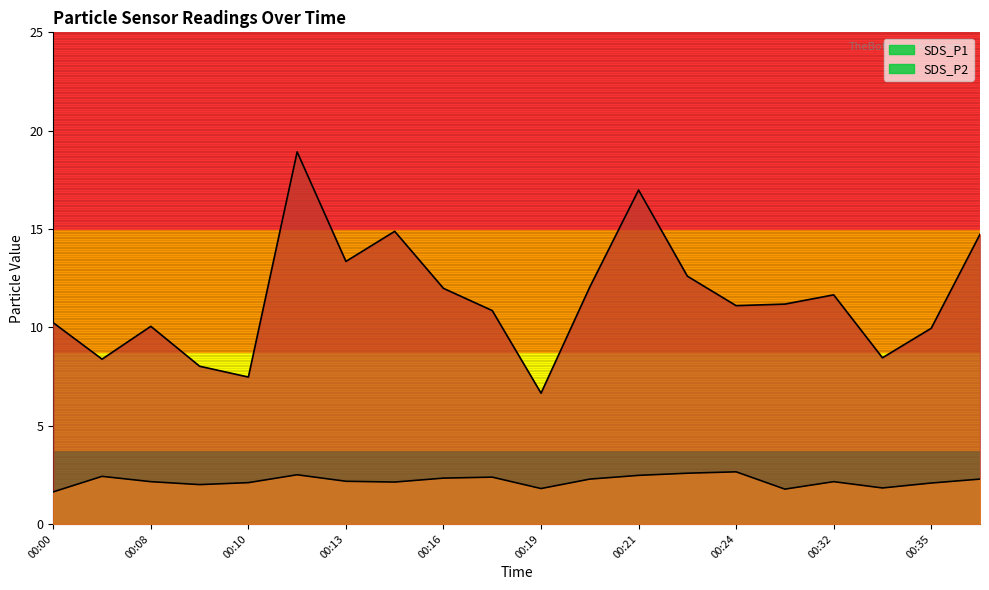

What are all the series names shown in the legend?

SDS_P1, SDS_P2